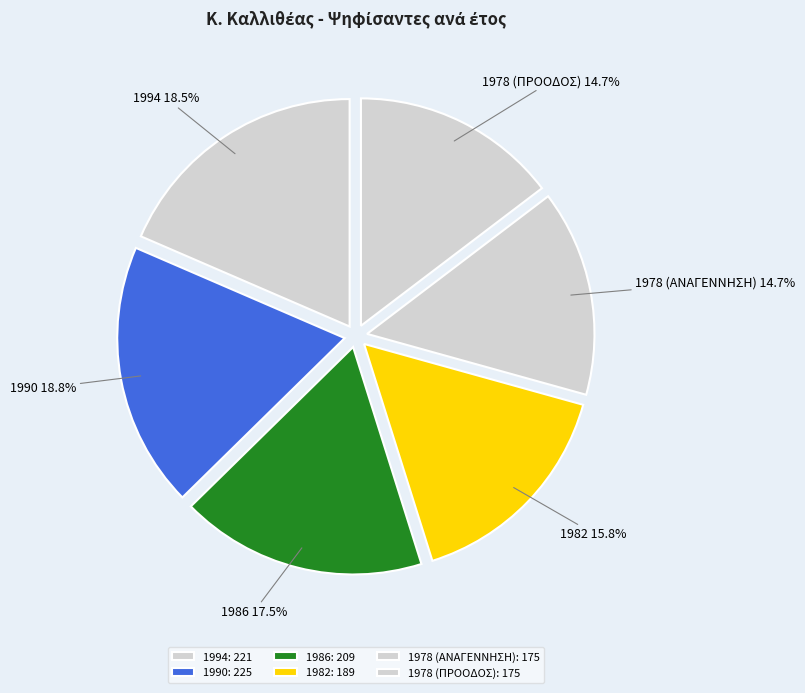

Does 1994 represent more than half of the total?

No